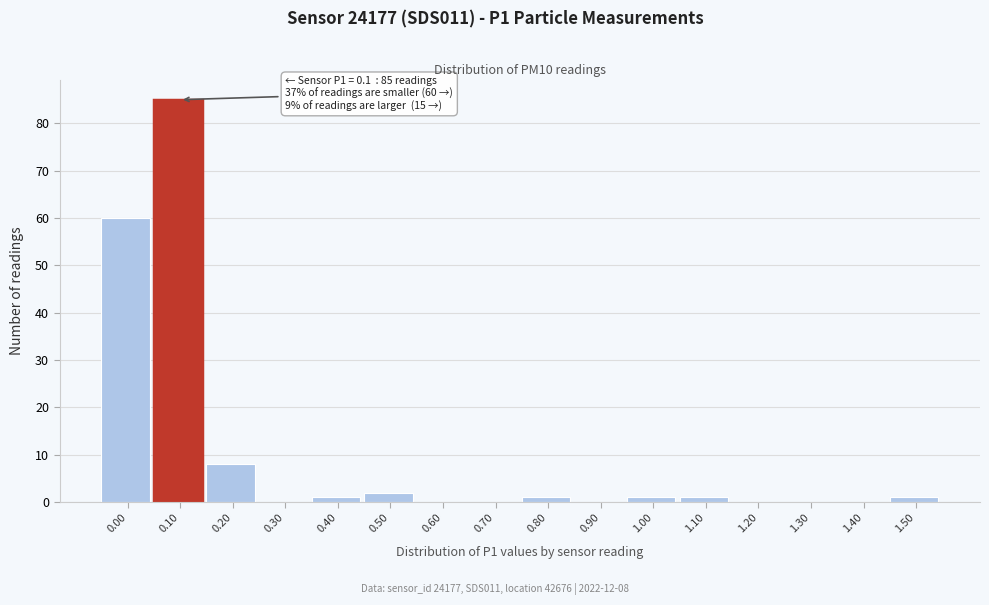

Reading right to left, list all the values displayed in this chart.

1.50=1	1.40=0	1.30=0	1.20=0	1.10=1	1.00=1	0.90=0	0.80=1	0.70=0	0.60=0	0.50=2	0.40=1	0.30=0	0.20=8	0.10=85	0.00=60